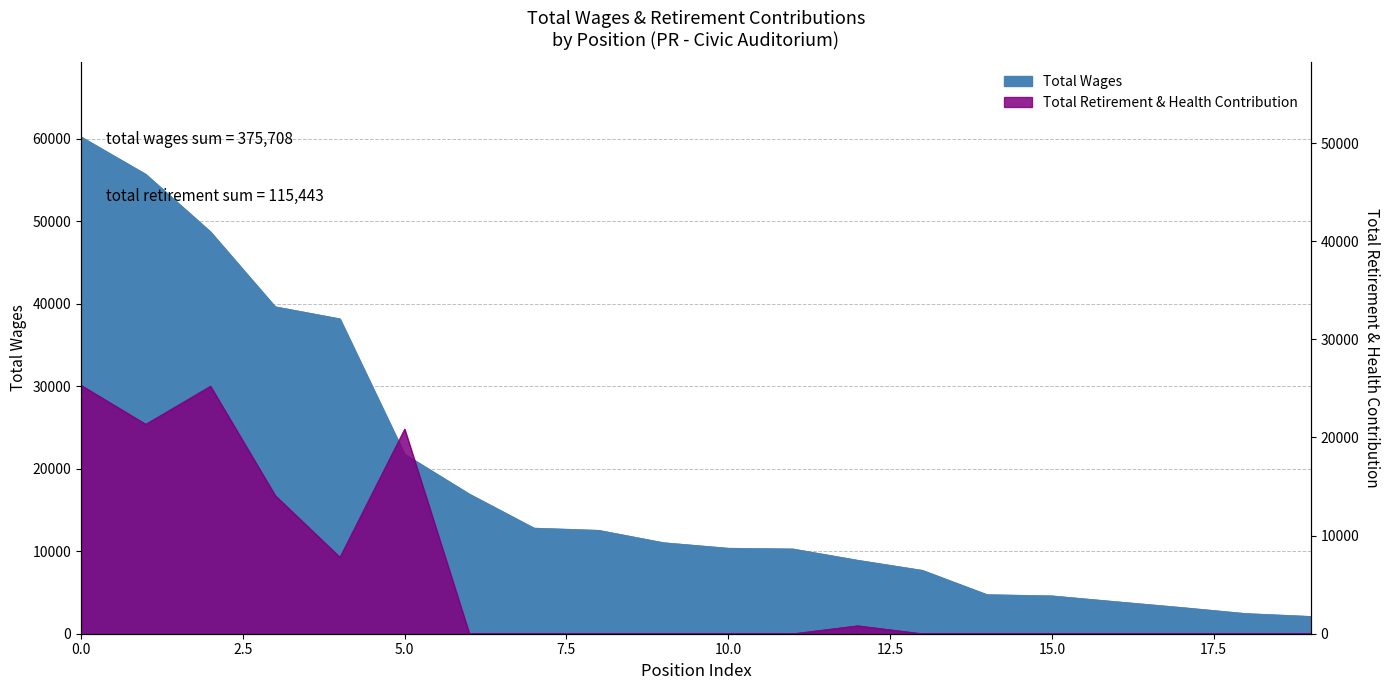

Is the value of Total Wages at Recreation II greater than the value of Total Retirement & Health Contribution at Recreation II?

Yes